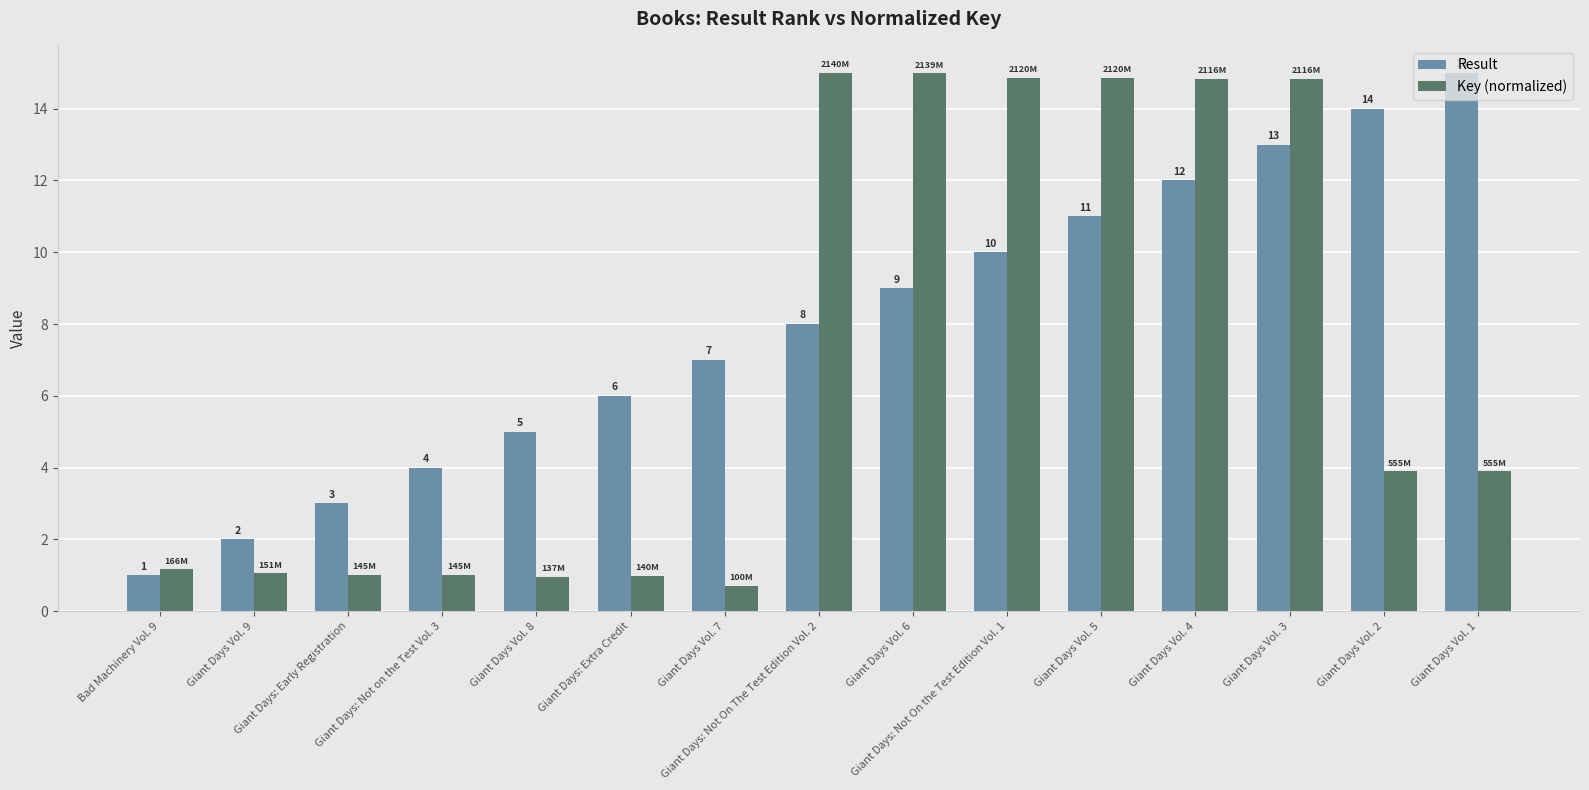

What is the maximum value for Key (normalized)?

15.0